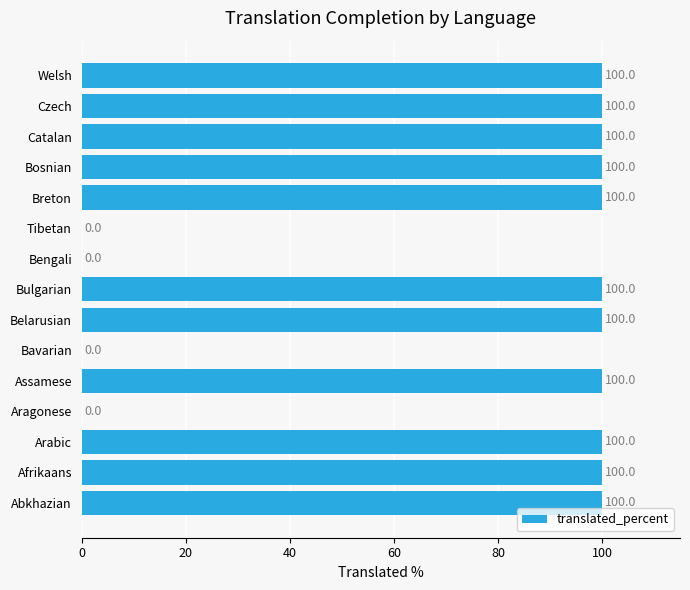

What is the maximum value shown in the chart?

100